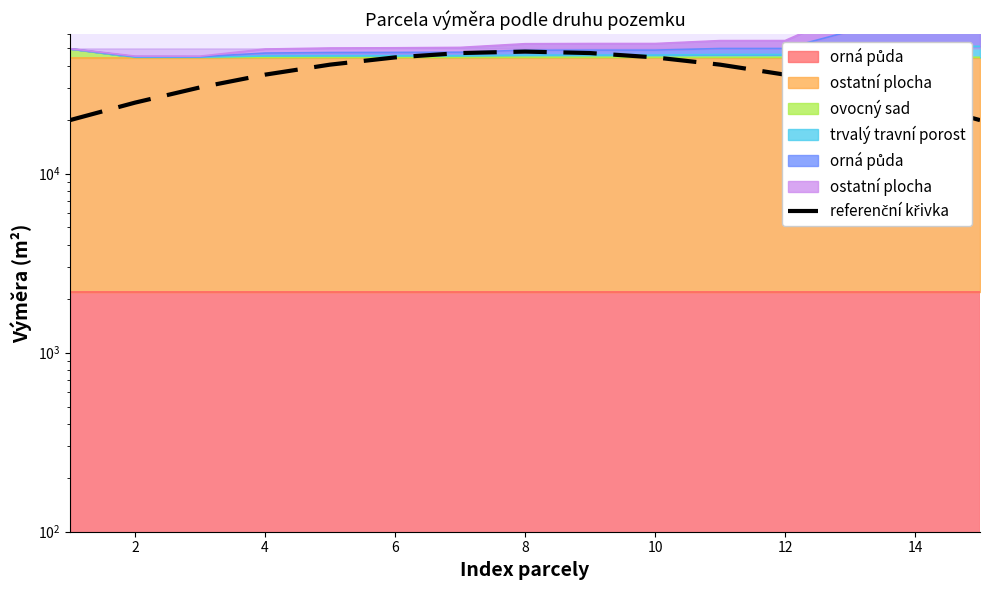

How many points are higher than both their immediate neighbors (excluding endpoints)?

1